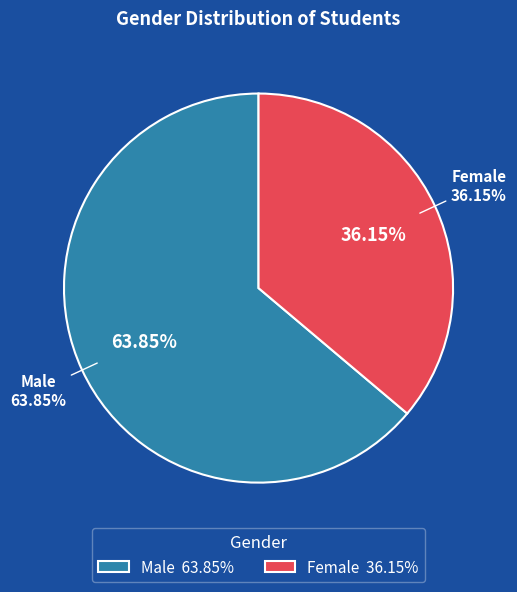

Which slice is the largest?

Male